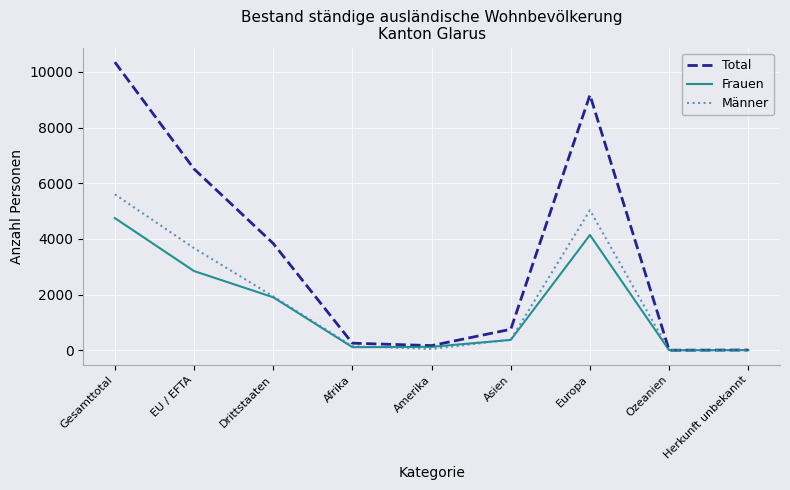

Which series has the largest range (max minus min)?

Total